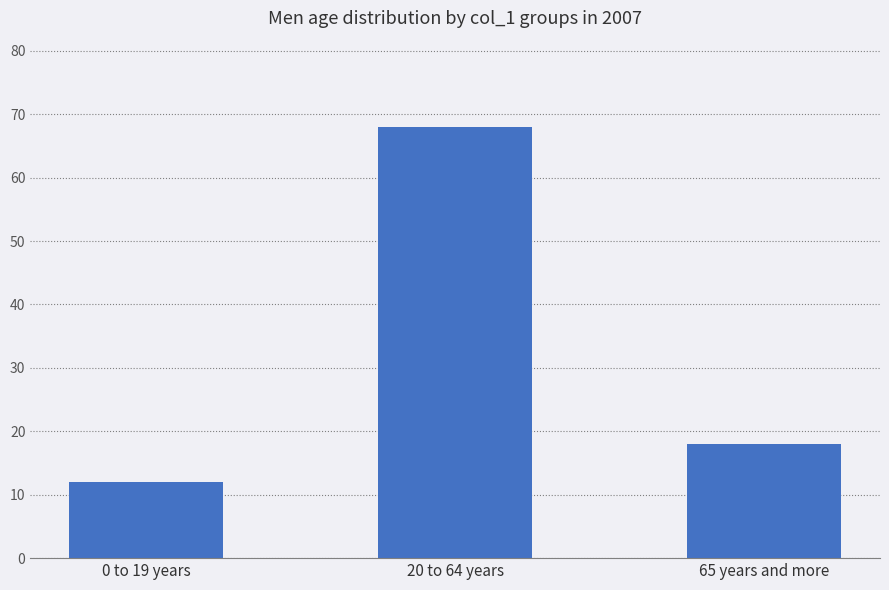

Which has a higher value, 20 to 64 years or 0 to 19 years?

20 to 64 years